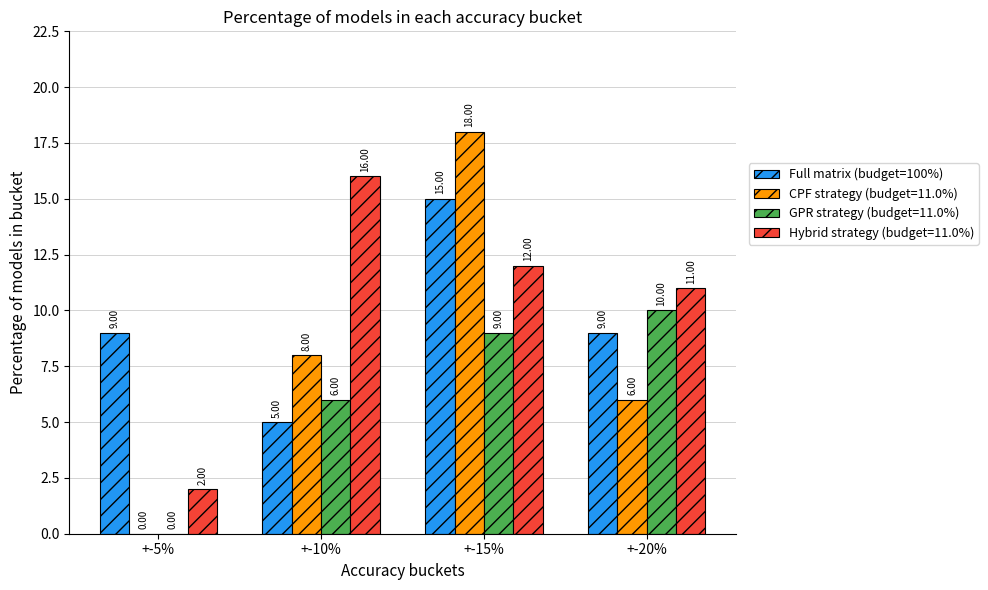

Which series has the largest total across all categories?

Hybrid strategy (budget=11.0%)